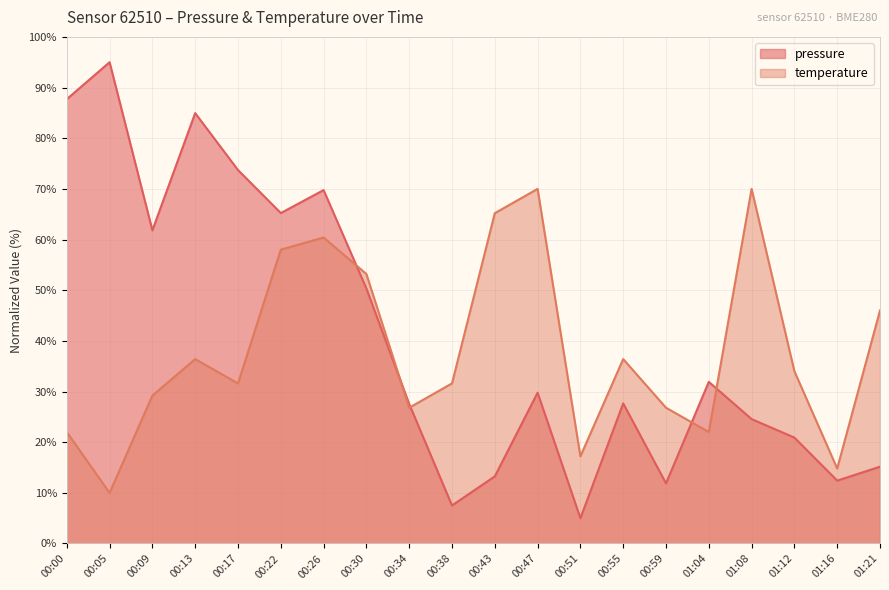

What is the spread (max minus min) of values at 00:17?

42.1